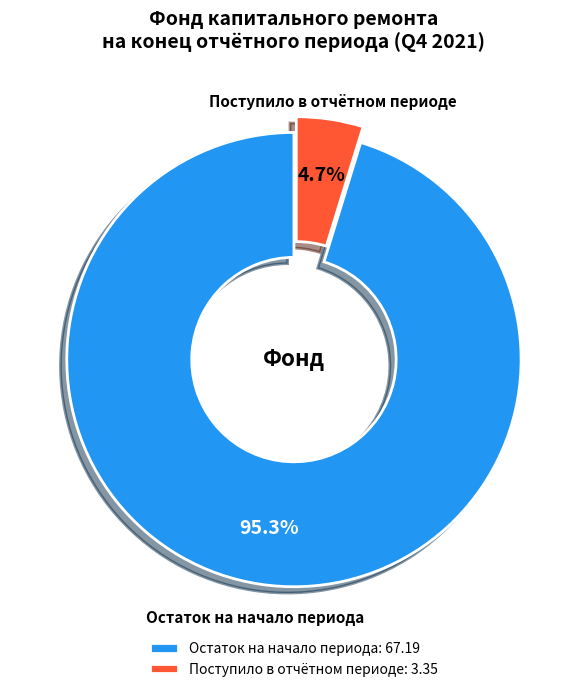

Does any single category account for the majority?

Yes